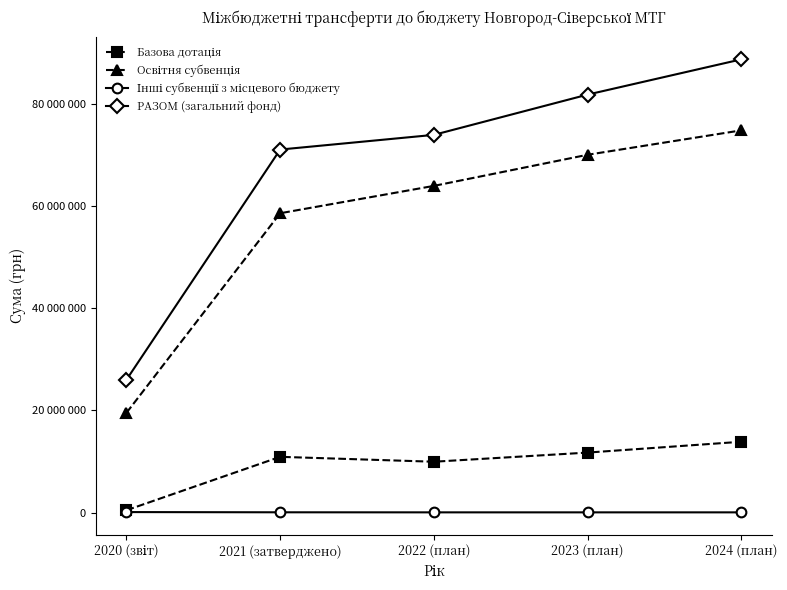

Reading left to right, what are all the values shown in this chart?

Базова дотація: 455100	10914700	9953800	11745000	13866000
Освітня субвенція: 19534200	58622900	63979300	70073000	74854700
Інші субвенції з місцевого бюджету: 92999	50200	38800	38800	38800
РАЗОМ (загальний фонд): 26019923	71096410	73971900	81856800	88759500